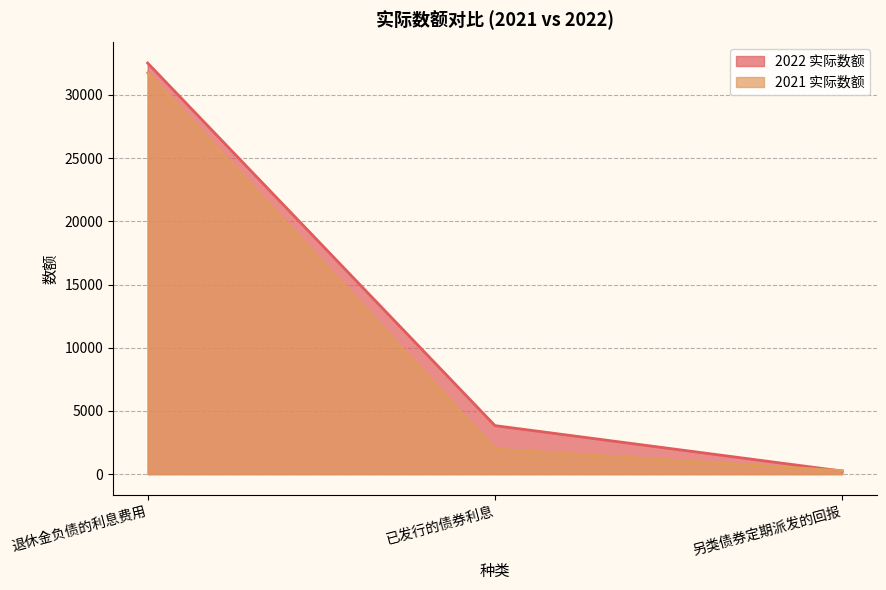

List the series in order of their overall mean, highest first.

2022 实际数额, 2021 实际数额